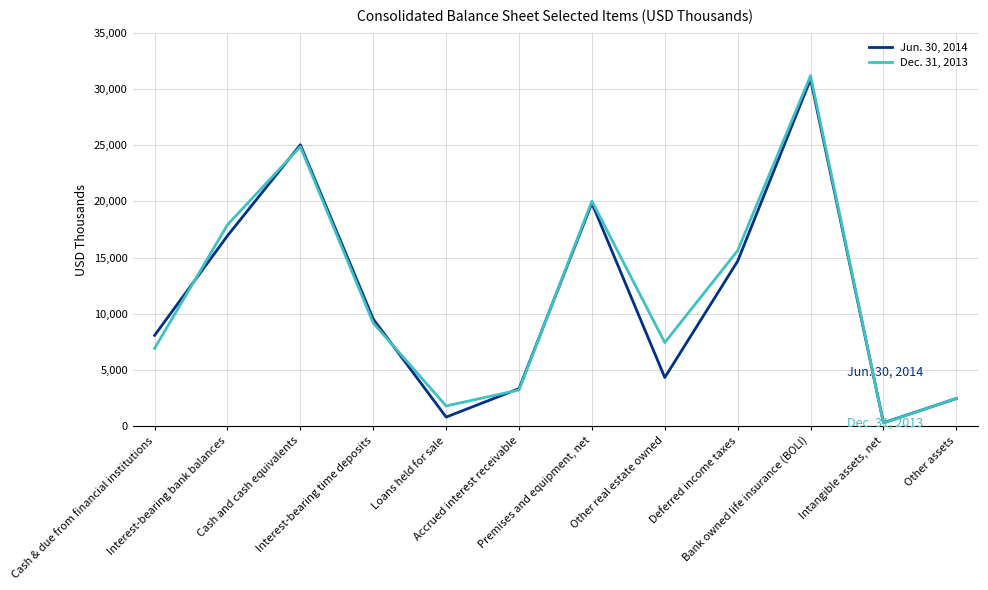

What is the difference between the maximum and second lowest values in the Dec. 31, 2013 series?

29363